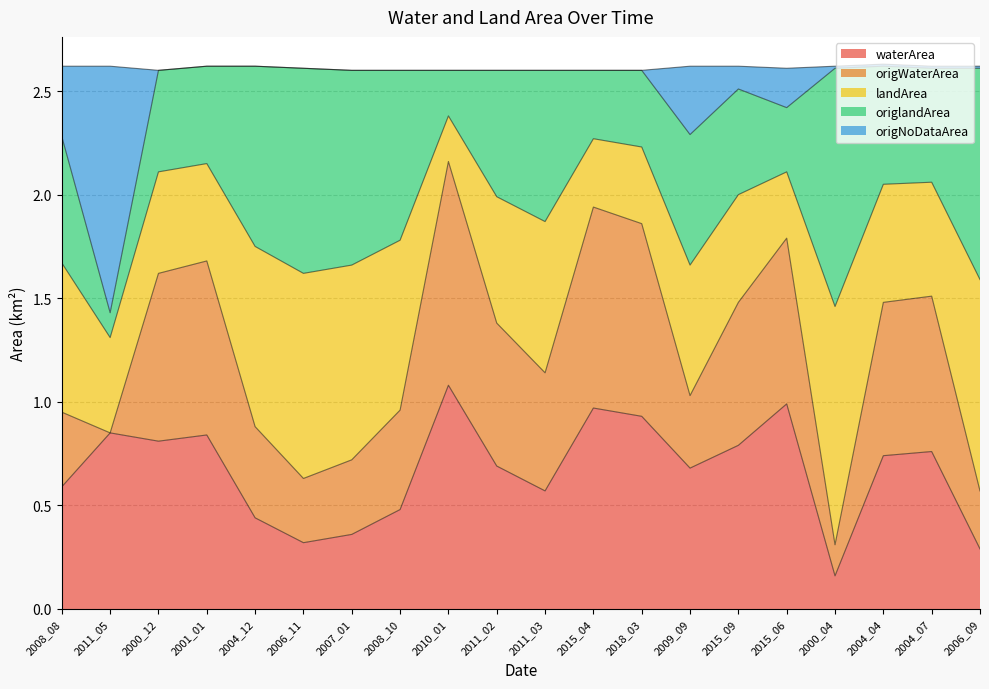

At which label does waterArea reach its peak?

2010_01